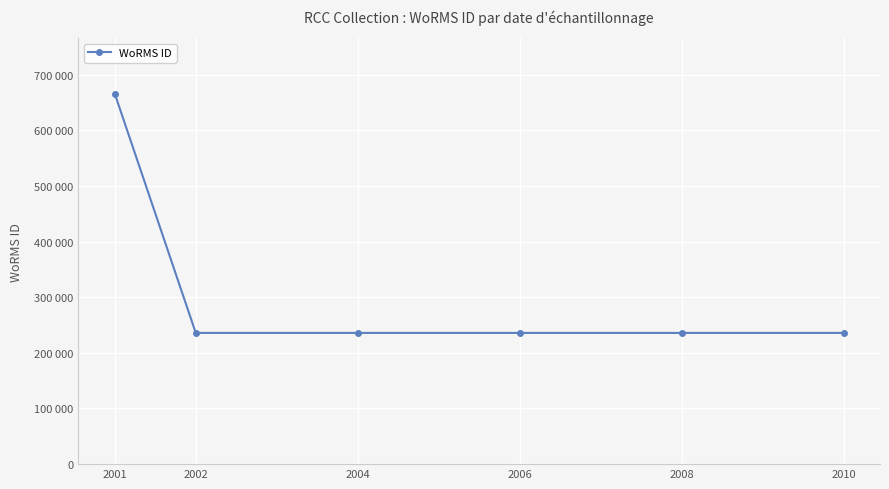

What is the greatest value displayed?

665573